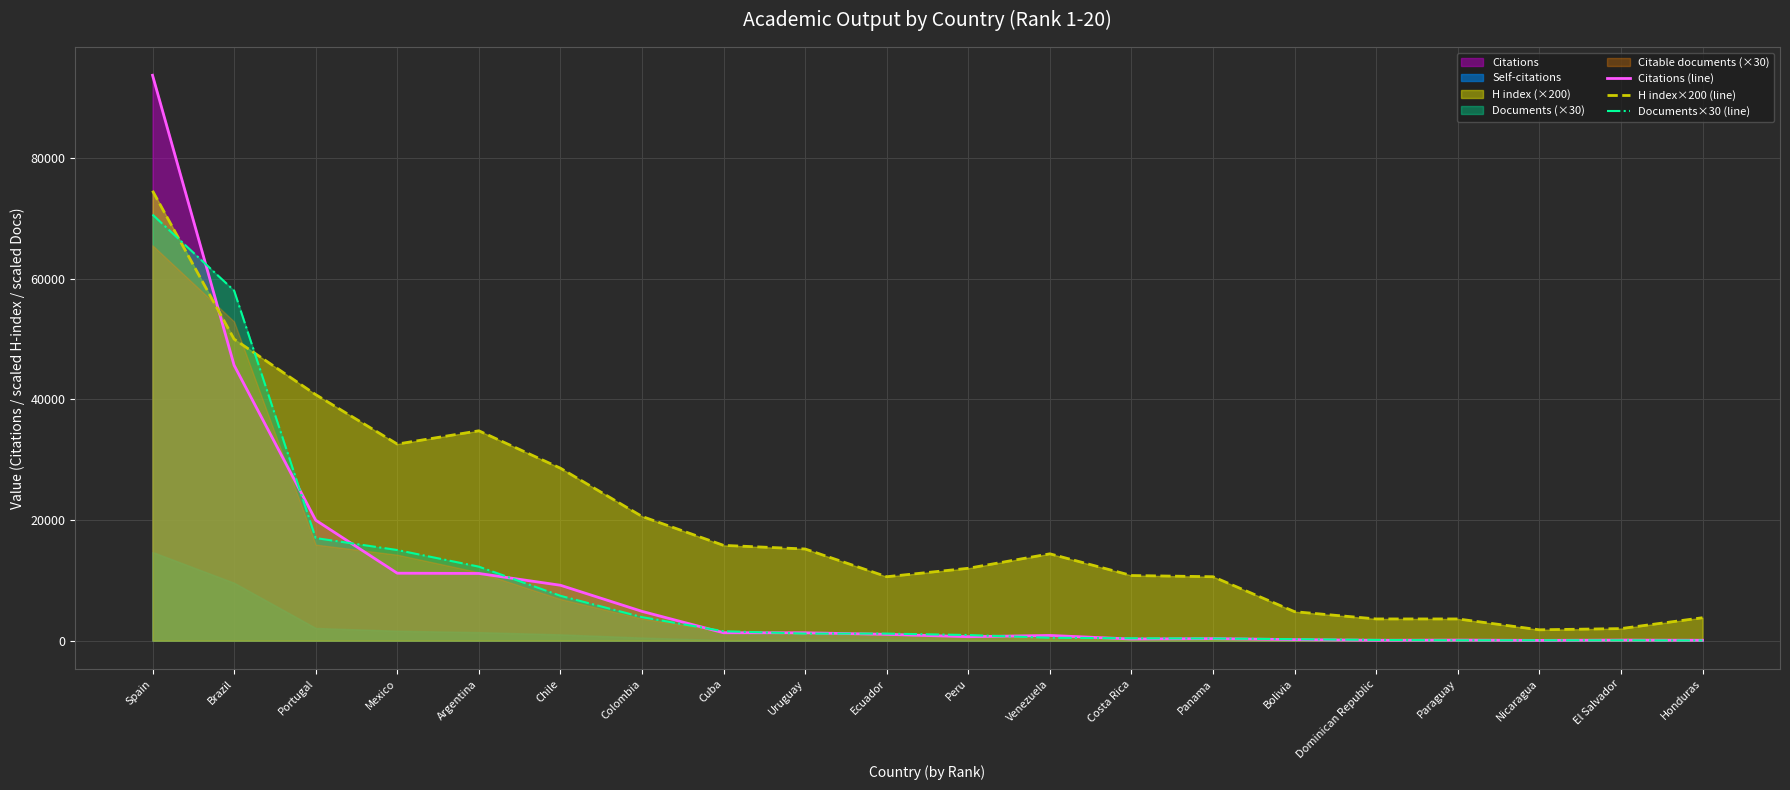

What is the difference between the maximum and minimum values in the Documents×30 (line) series?

70620